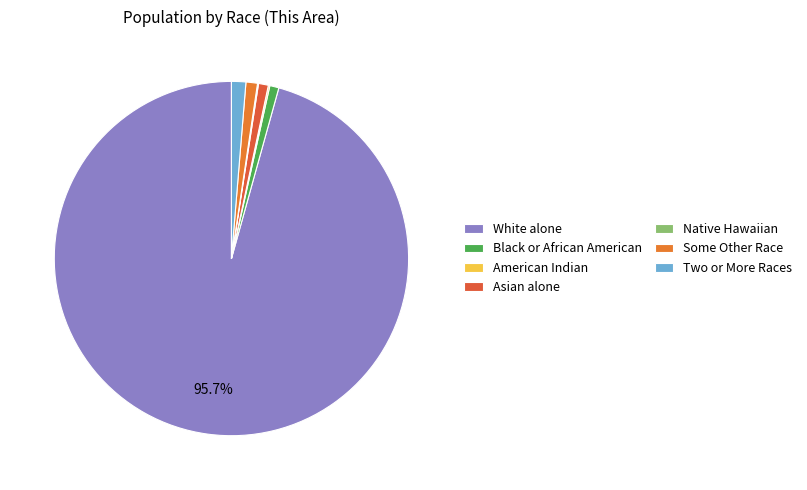

What is the majority slice?

White alone